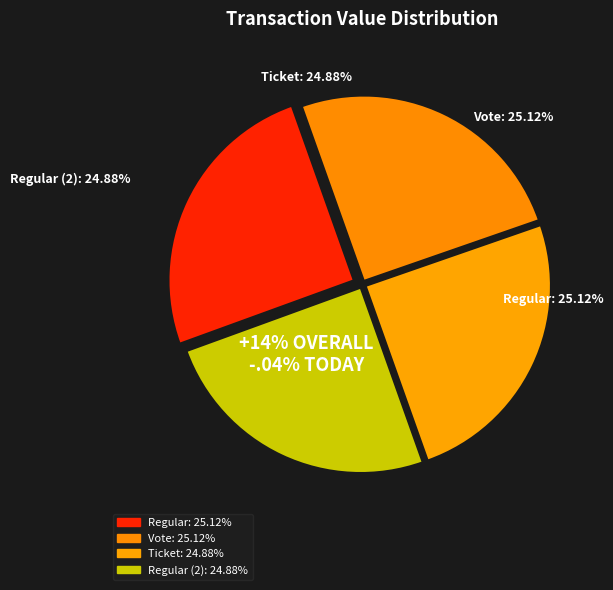

How many slices are in this pie chart?

4